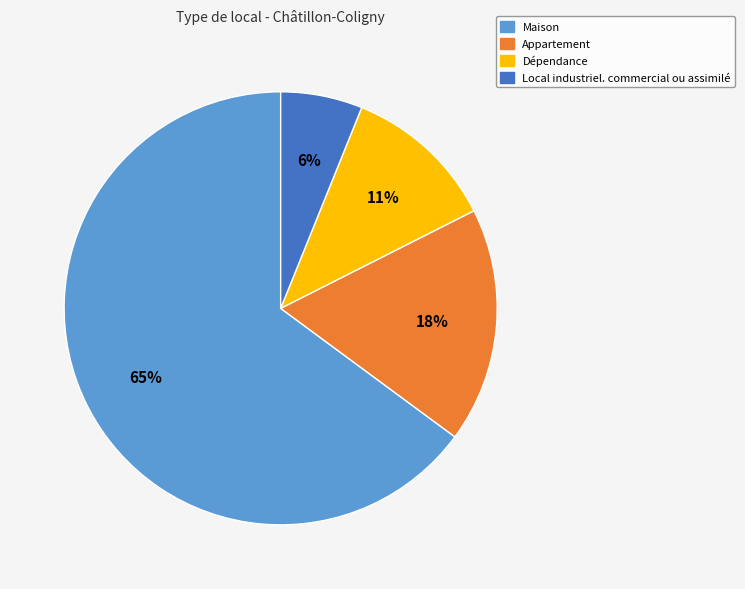

Which category has the biggest portion of the pie?

Maison